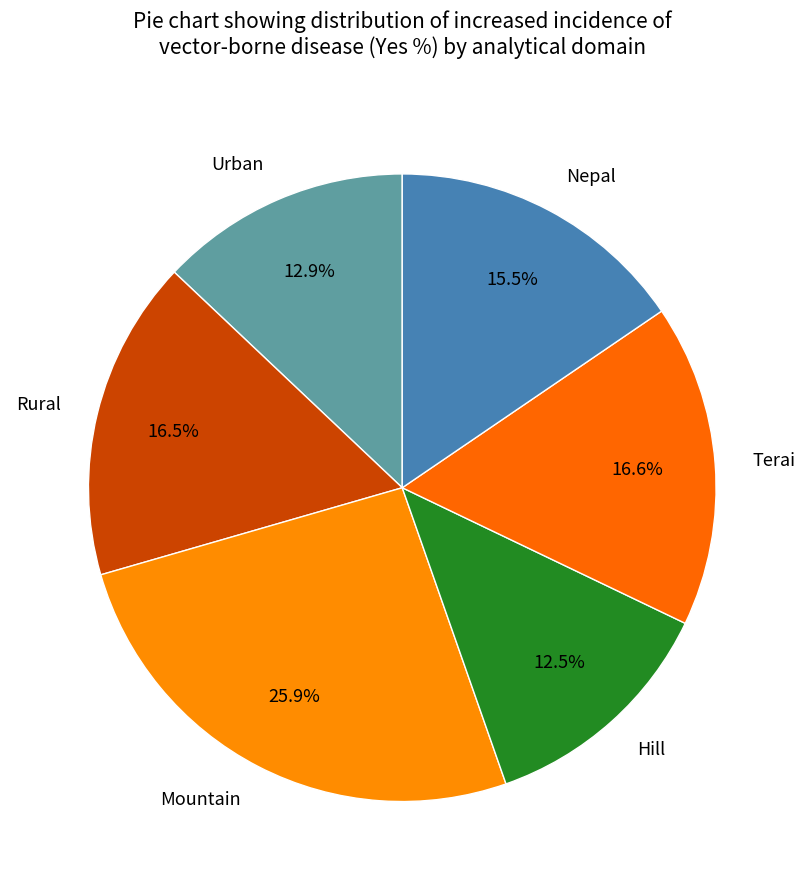

Approximately how many times larger is the value at Nepal compared to Rural?

0.9